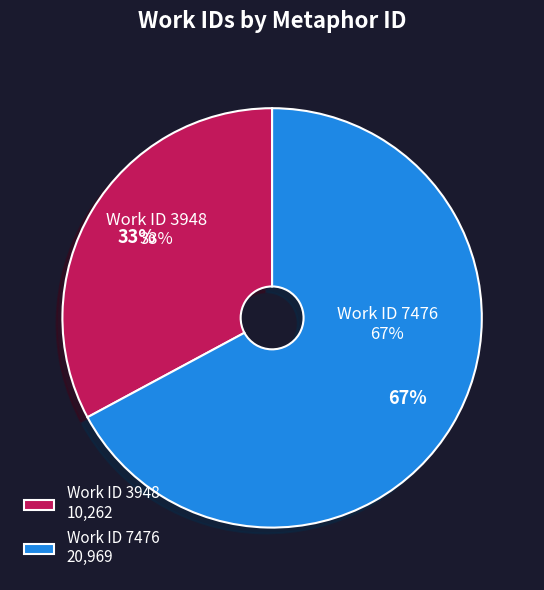

Which has a higher value, 3948 or 7476?

7476